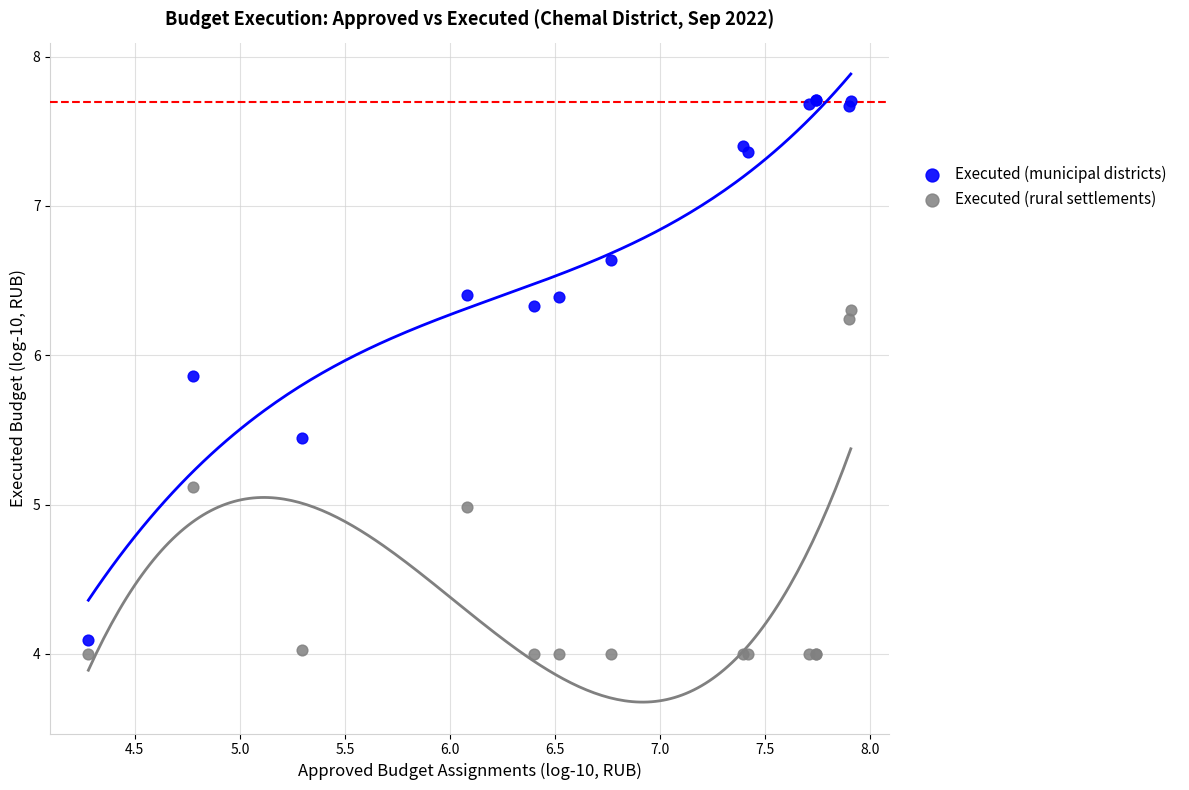

Which series contains the lowest Y value?

Executed (rural settlements)